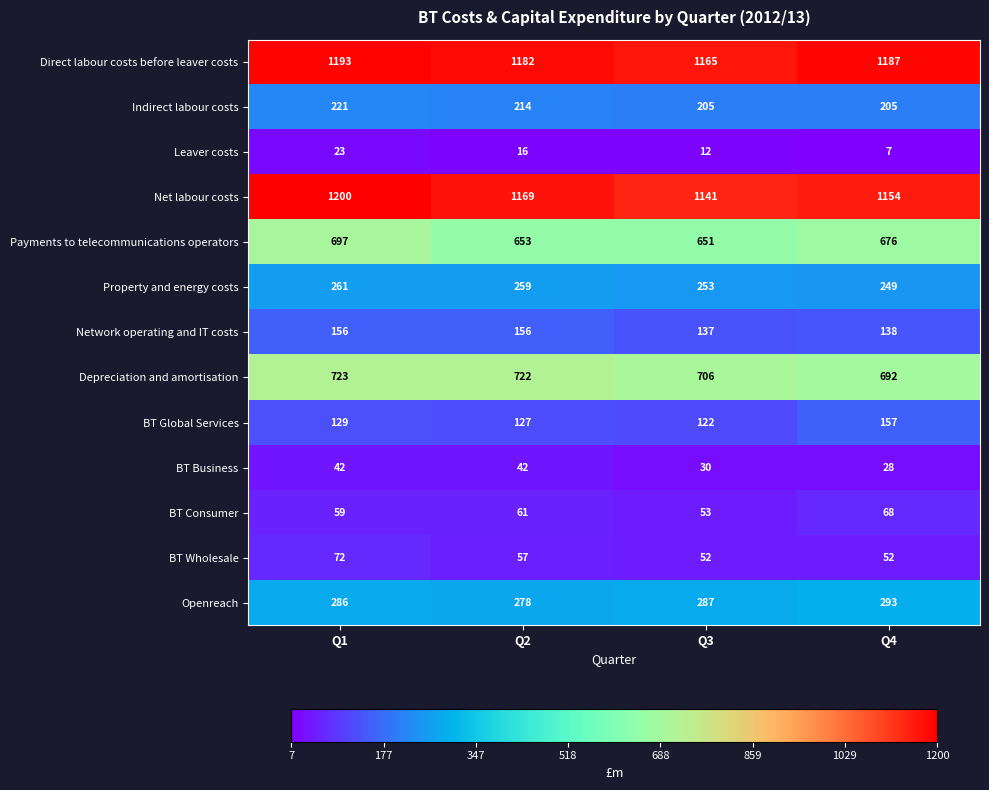

Is the value of BT Consumer at Q1 greater than the value of BT Business at Q4?

Yes